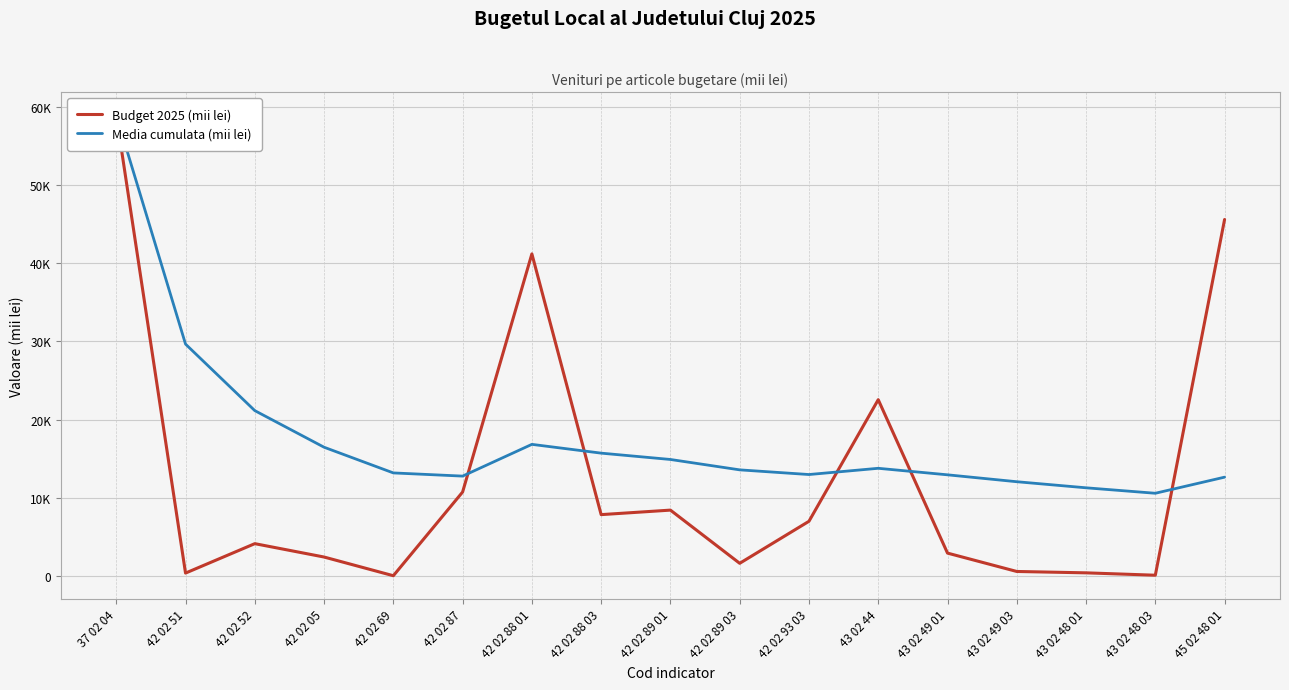

The Media cumulata (mii lei) series shows 6280.5 at 42 02 05. True or false?

False